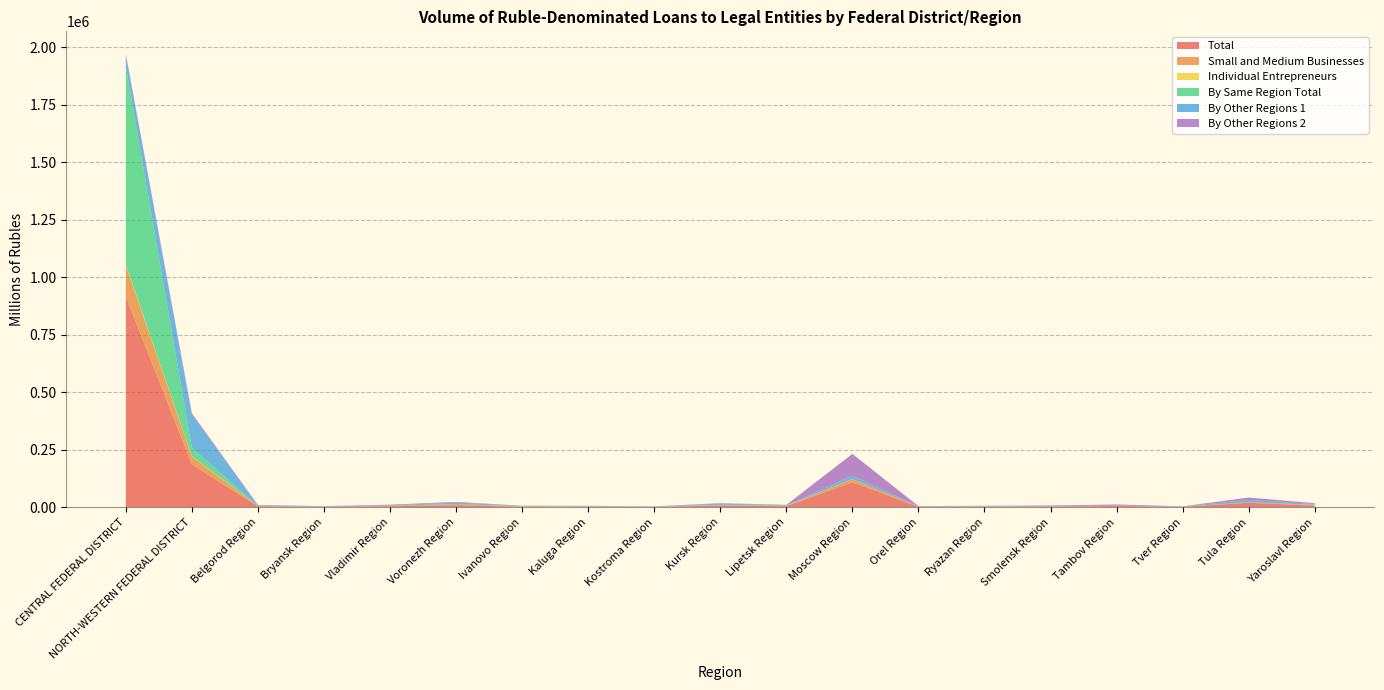

Reading left to right, transcribe all the data shown in this chart.

Total: CENTRAL FEDERAL DISTRICT=916121	NORTH-WESTERN FEDERAL DISTRICT=186612	Belgorod Region=4421	Bryansk Region=2128	Vladimir Region=4789	Voronezh Region=9500	Ivanovo Region=2455	Kaluga Region=2557	Kostroma Region=1628	Kursk Region=7966	Lipetsk Region=4871	Moscow Region=109149	Orel Region=2308	Ryazan Region=2518	Smolensk Region=3545	Tambov Region=5778	Tver Region=1708	Tula Region=20227	Yaroslavl Region=7487
Small and Medium Businesses: CENTRAL FEDERAL DISTRICT=134029	NORTH-WESTERN FEDERAL DISTRICT=34191	Belgorod Region=1396	Bryansk Region=814	Vladimir Region=1925	Voronezh Region=4404	Ivanovo Region=2018	Kaluga Region=1478	Kostroma Region=869	Kursk Region=2082	Lipetsk Region=1110	Moscow Region=13696	Orel Region=815	Ryazan Region=1491	Smolensk Region=969	Tambov Region=991	Tver Region=1000	Tula Region=1924	Yaroslavl Region=2965
Individual Entrepreneurs: CENTRAL FEDERAL DISTRICT=3867	NORTH-WESTERN FEDERAL DISTRICT=1653	Belgorod Region=193	Bryansk Region=218	Vladimir Region=244	Voronezh Region=302	Ivanovo Region=258	Kaluga Region=124	Kostroma Region=161	Kursk Region=396	Lipetsk Region=106	Moscow Region=418	Orel Region=93	Ryazan Region=180	Smolensk Region=190	Tambov Region=93	Tver Region=53	Tula Region=218	Yaroslavl Region=372
By Same Region Total: CENTRAL FEDERAL DISTRICT=860465	NORTH-WESTERN FEDERAL DISTRICT=36053	Belgorod Region=280	Bryansk Region=0	Vladimir Region=225	Voronezh Region=0	Ivanovo Region=772	Kaluga Region=154	Kostroma Region=300	Kursk Region=895	Lipetsk Region=1439	Moscow Region=119	Orel Region=0	Ryazan Region=528	Smolensk Region=11	Tambov Region=45	Tver Region=50	Tula Region=141	Yaroslavl Region=383
By Other Regions 1: CENTRAL FEDERAL DISTRICT=52235	NORTH-WESTERN FEDERAL DISTRICT=144080	Belgorod Region=2120	Bryansk Region=933	Vladimir Region=1768	Voronezh Region=6453	Ivanovo Region=1239	Kaluga Region=1463	Kostroma Region=591	Kursk Region=5233	Lipetsk Region=938	Moscow Region=14413	Orel Region=1201	Ryazan Region=995	Smolensk Region=1456	Tambov Region=926	Tver Region=1047	Tula Region=9544	Yaroslavl Region=3755
By Other Regions 2: CENTRAL FEDERAL DISTRICT=3420	NORTH-WESTERN FEDERAL DISTRICT=6479	Belgorod Region=2022	Bryansk Region=1194	Vladimir Region=2796	Voronezh Region=3047	Ivanovo Region=444	Kaluga Region=940	Kostroma Region=736	Kursk Region=1838	Lipetsk Region=2494	Moscow Region=94617	Orel Region=1107	Ryazan Region=995	Smolensk Region=2078	Tambov Region=4806	Tver Region=612	Tula Region=10542	Yaroslavl Region=3350